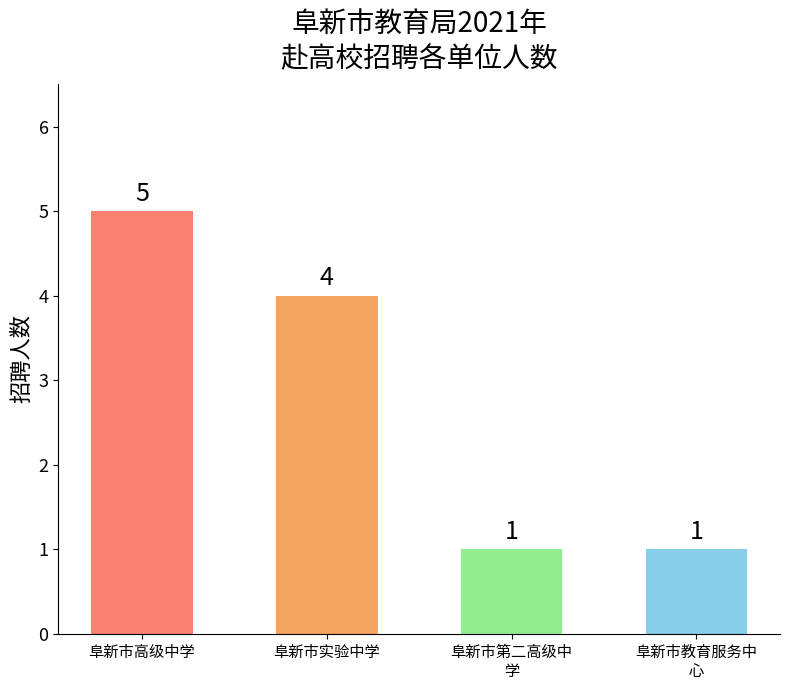

What position from the right is 阜新市教育服务中
心?

1